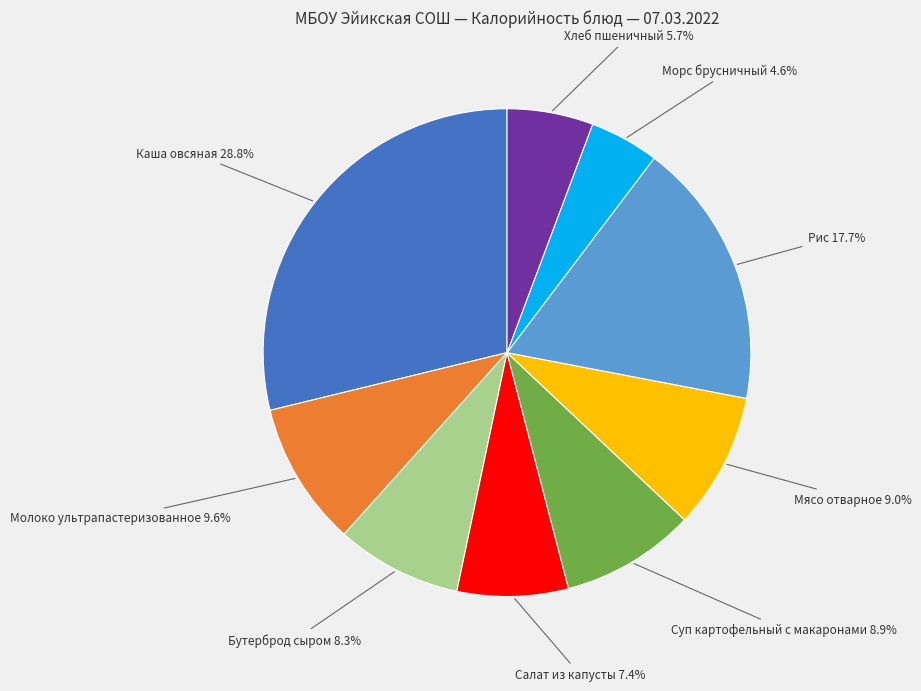

Does any single category account for the majority?

No